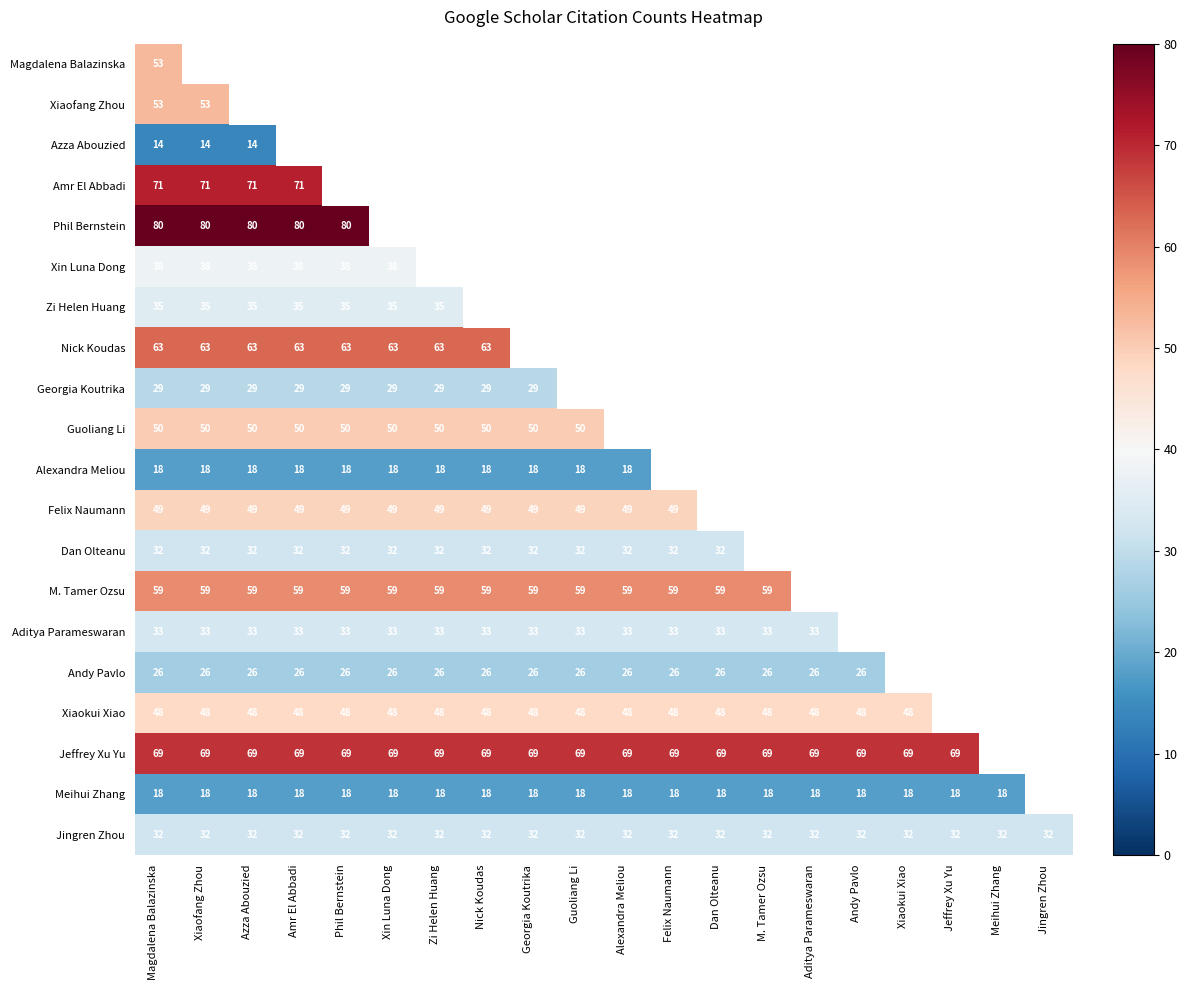

The value of Meihui Zhang at M. Tamer Ozsu is 24.2. True or false?

False